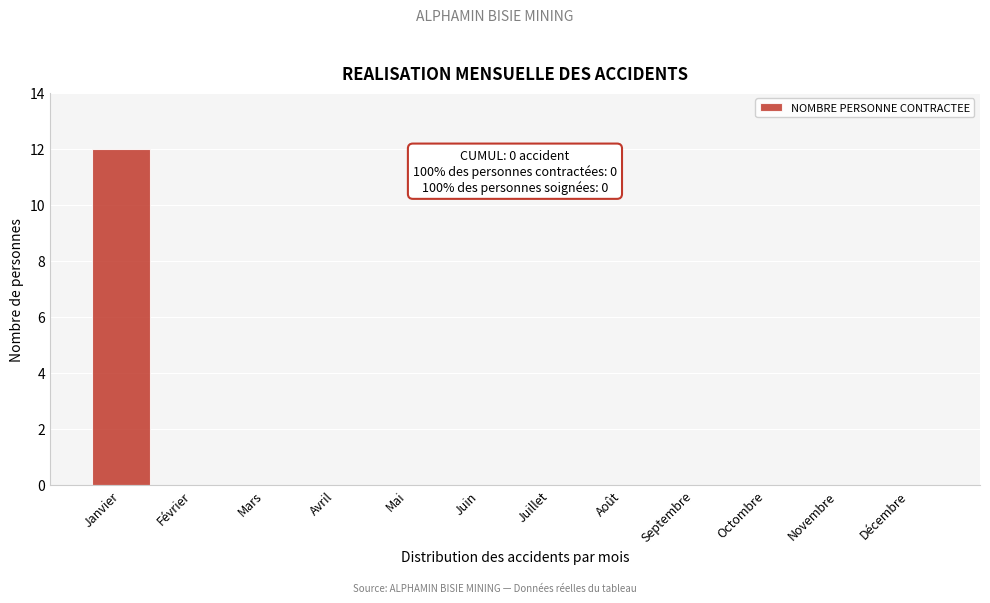

Reading right to left, extract all data points from this chart.

Décembre=0	Novembre=0	Octombre=0	Septembre=0	Août=0	Juillet=0	Juin=0	Mai=0	Avril=0	Mars=0	Février=0	Janvier=12